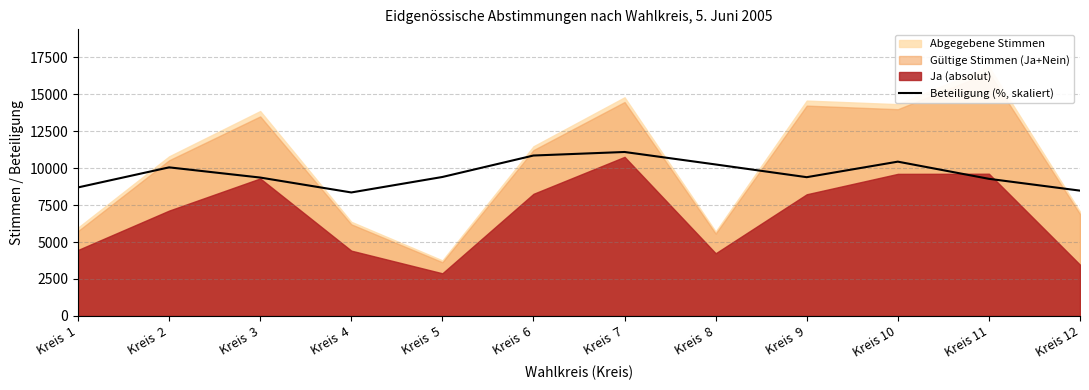

What is the value of the 7th point from the left?

11093.1